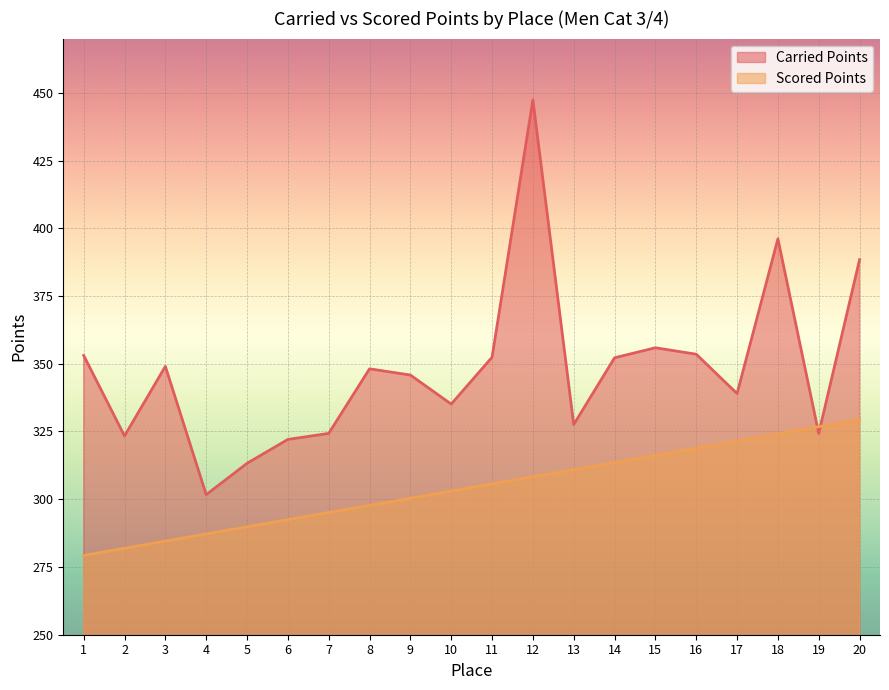

How many lines are shown in the chart?

2